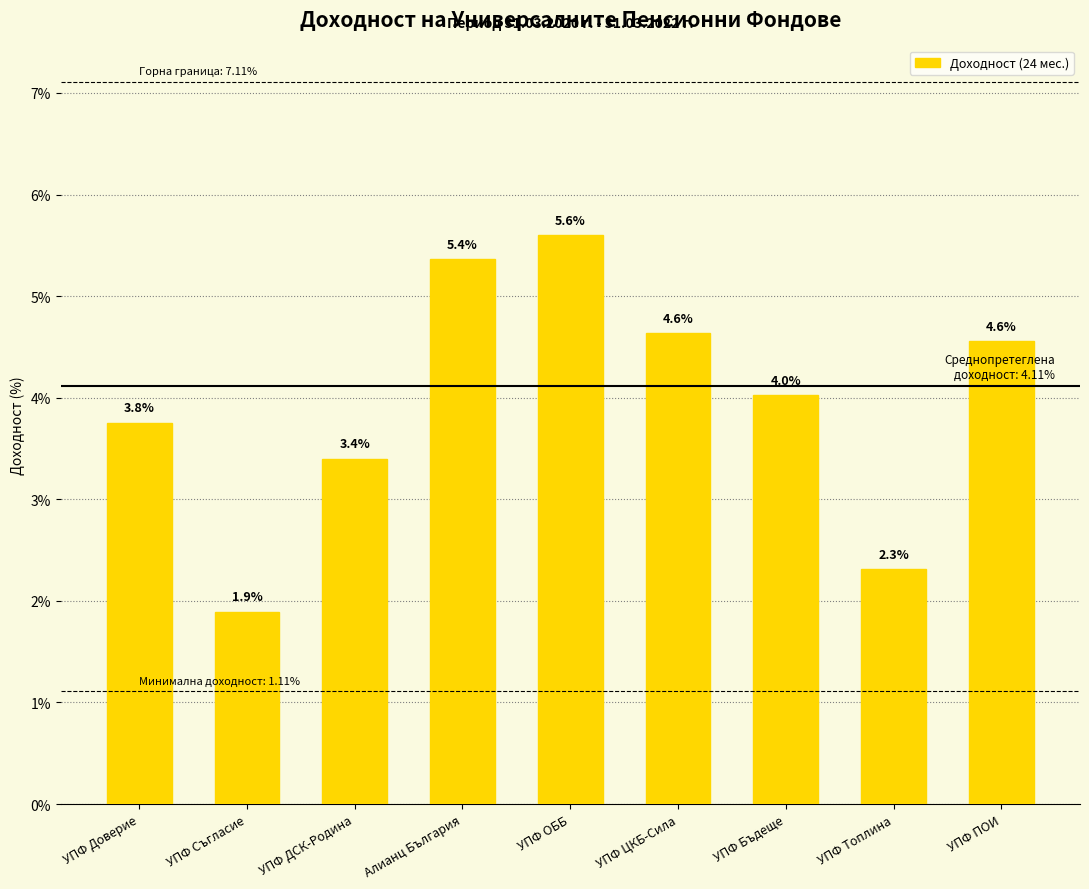

What position from the right is УПФ Топлина?

2